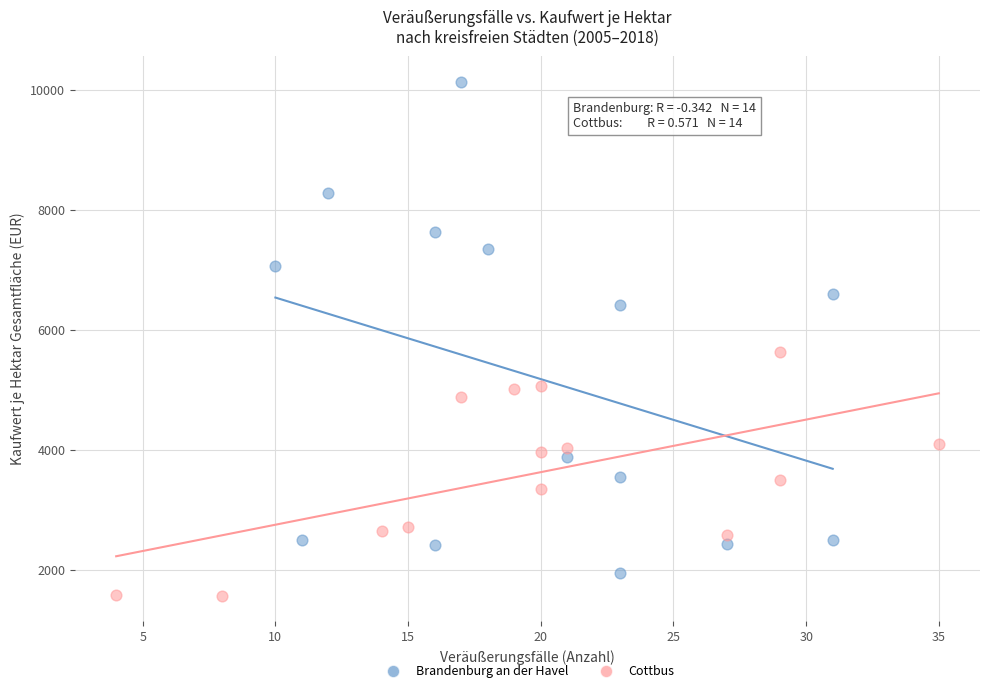

Which series reaches the maximum Y coordinate?

Brandenburg an der Havel